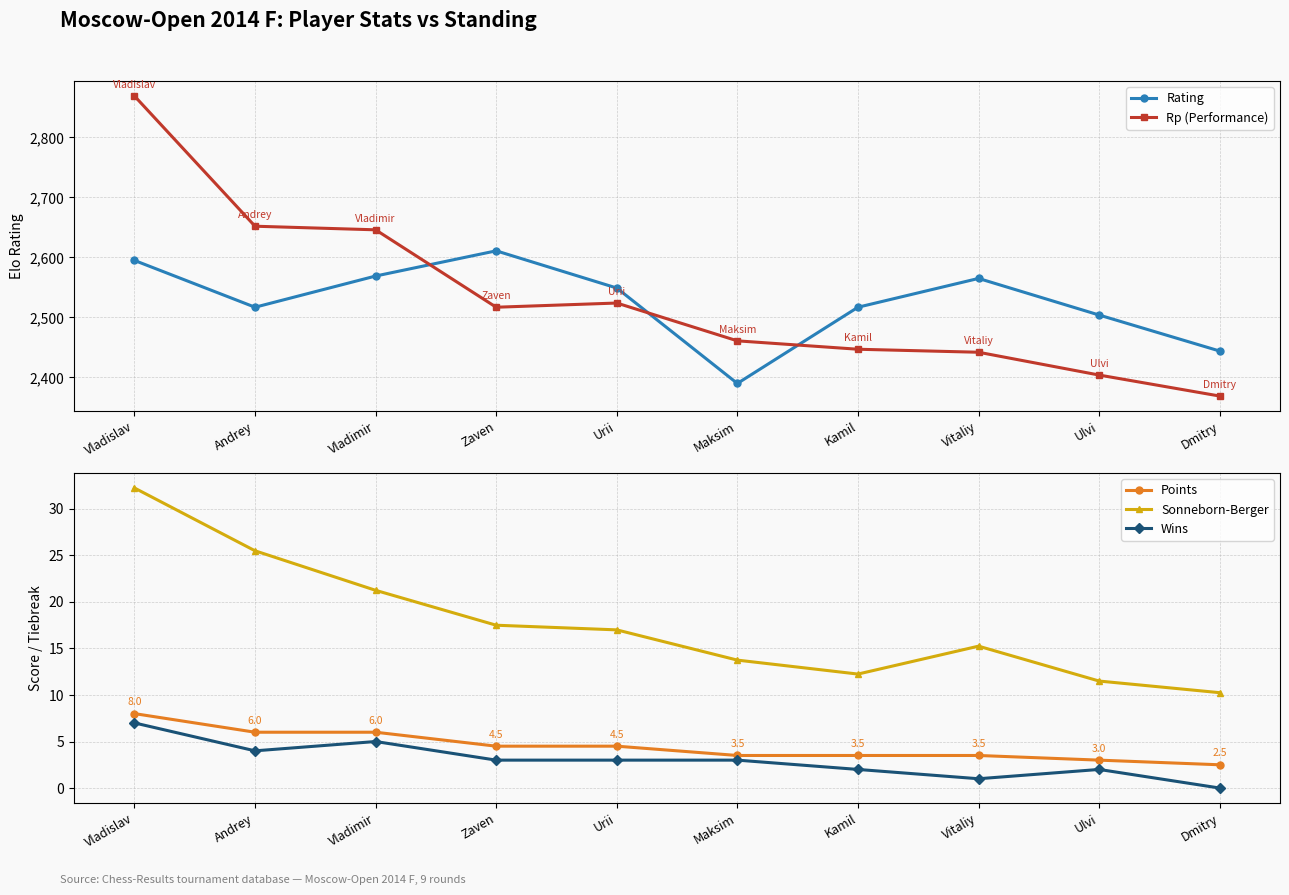

What is the label of the 3rd point from the left?

Vladimir